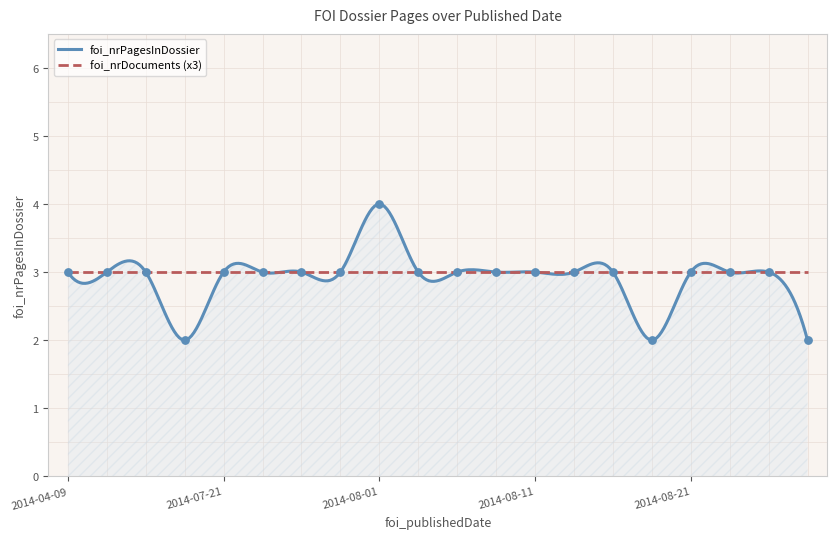

What is the maximum value for foi_nrPagesInDossier?

4.0